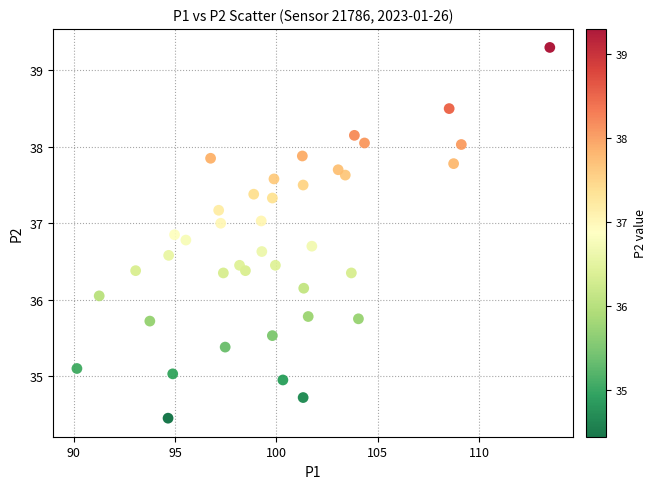

What is the range of X values (max minus min)?

23.3